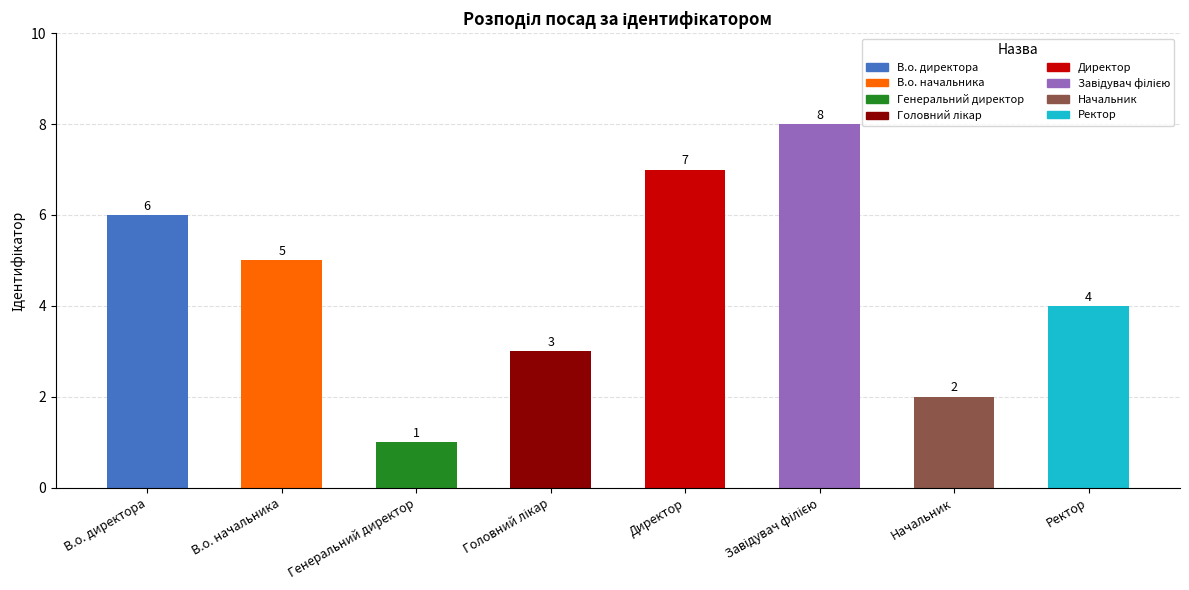

Does the chart contain any negative values?

No